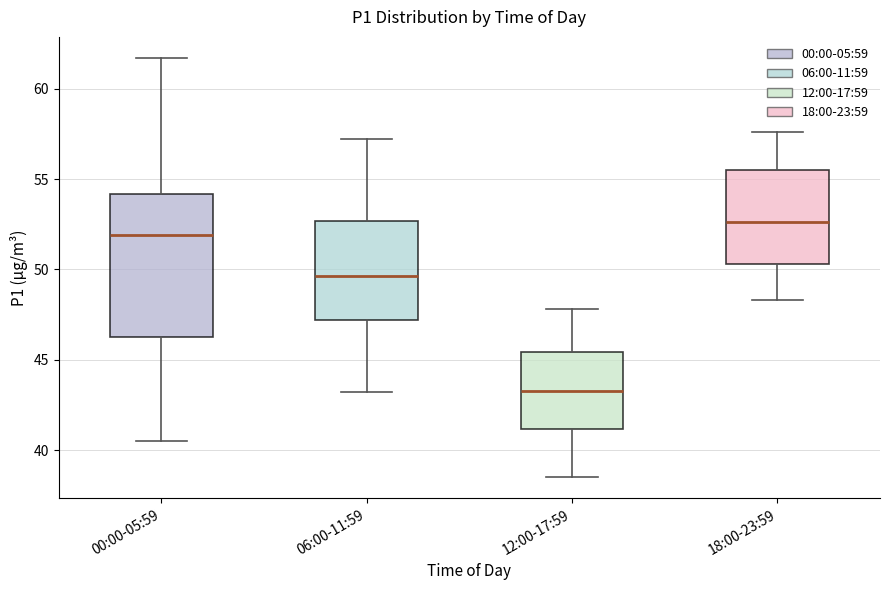

Which box's median line is the lowest?

12:00-17:59